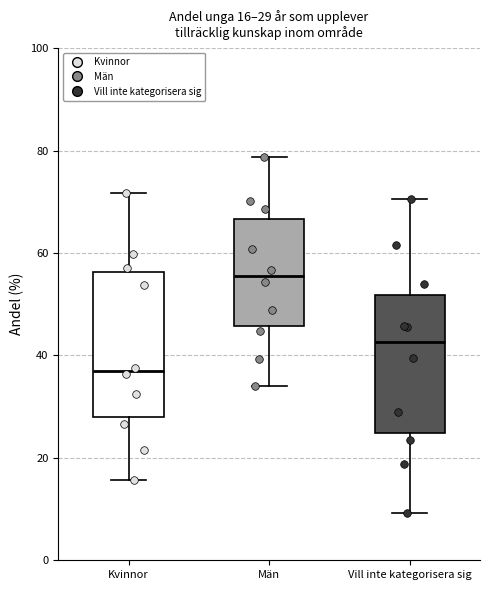

Which box's median line is the highest?

Män